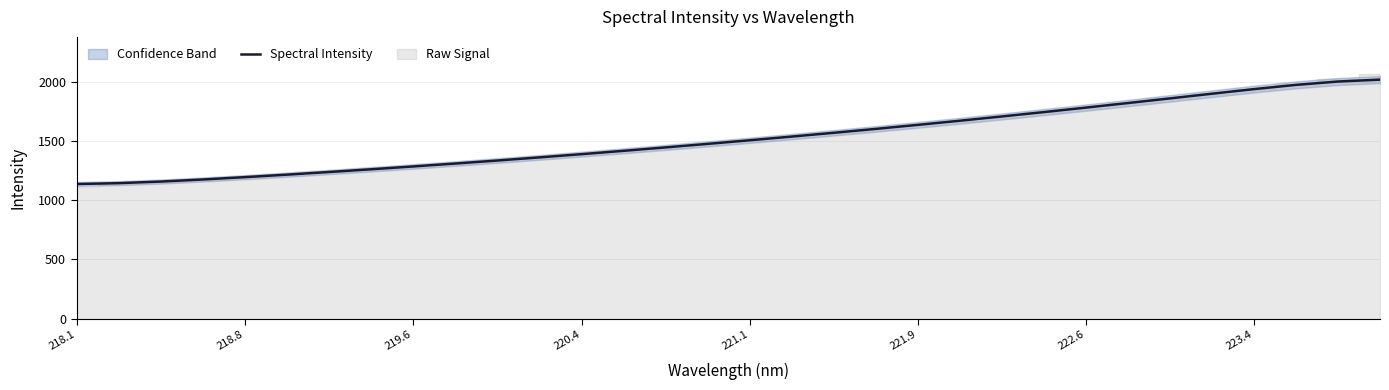

What is the maximum value for Spectral Intensity?

2016.7